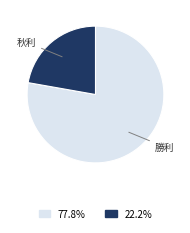

Is there a majority slice in this chart?

Yes